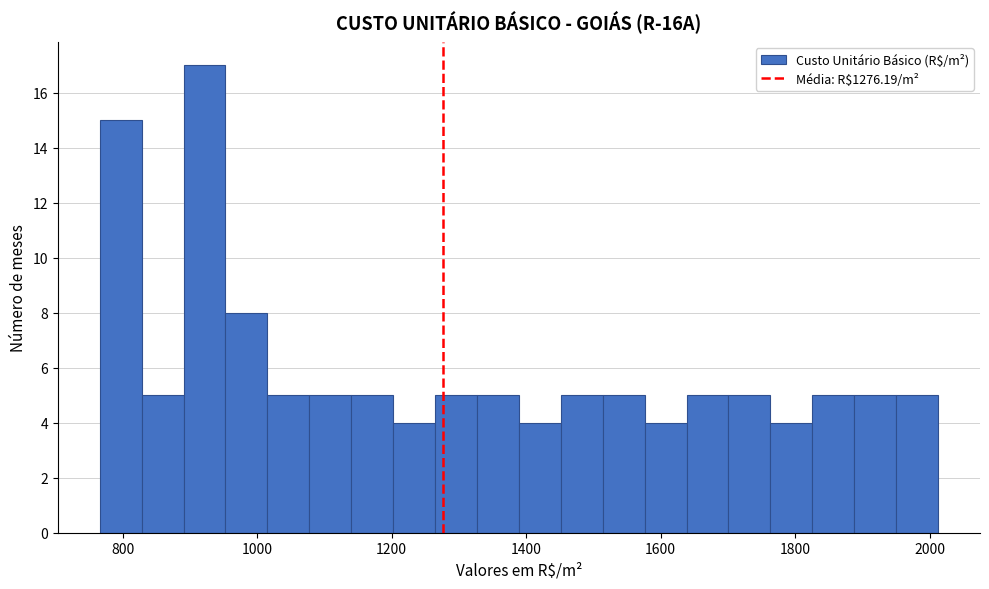

Around what value on the x-axis is the tallest bar? Give the approximate position of its centre, as read against the axis.

920